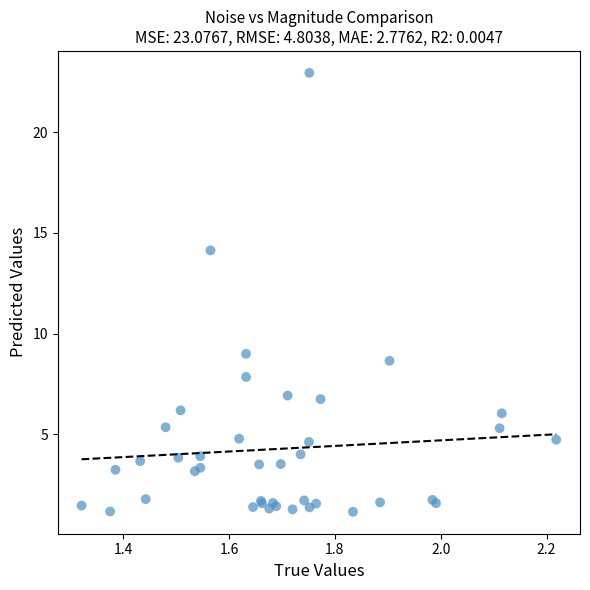

What Y value in the scatter plot is closest to 12?

14.1